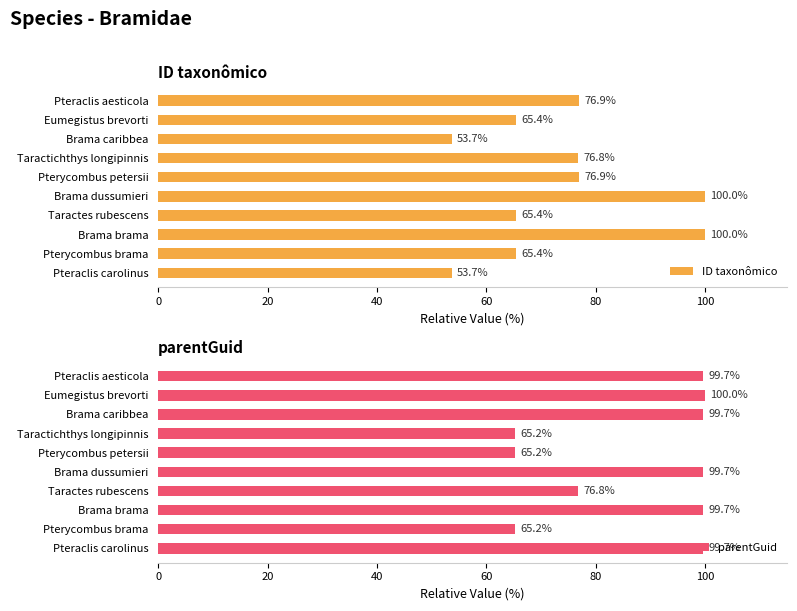

What are all the series names shown in the legend?

ID taxonômico, parentGuid